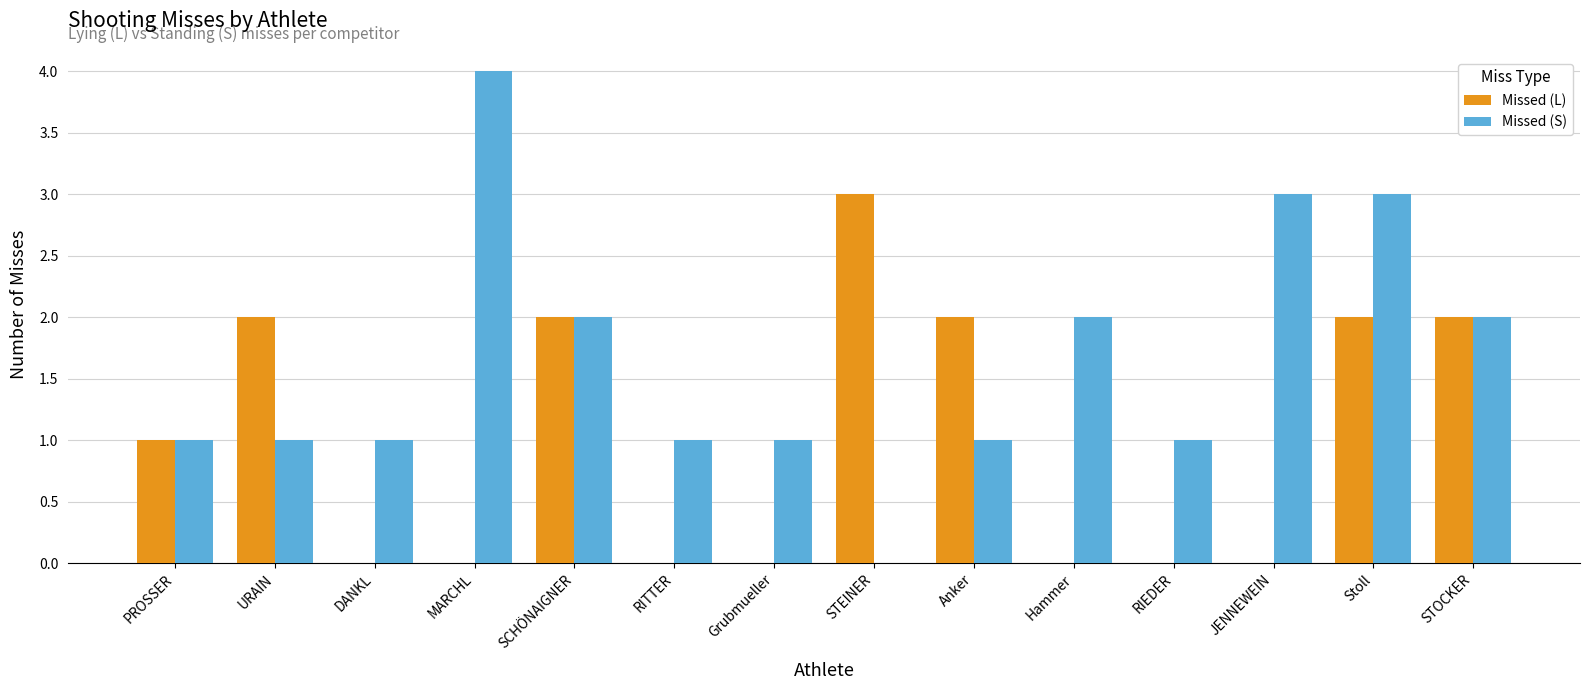

What is the average value of the Missed (L) series?

1